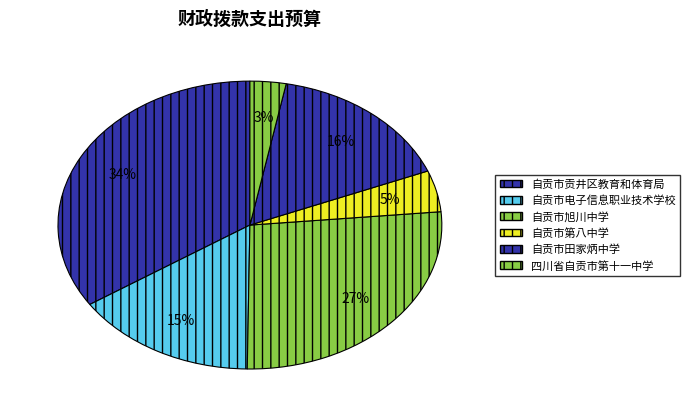

Is it true that 自贡市第八中学 is 11% of the pie?

False